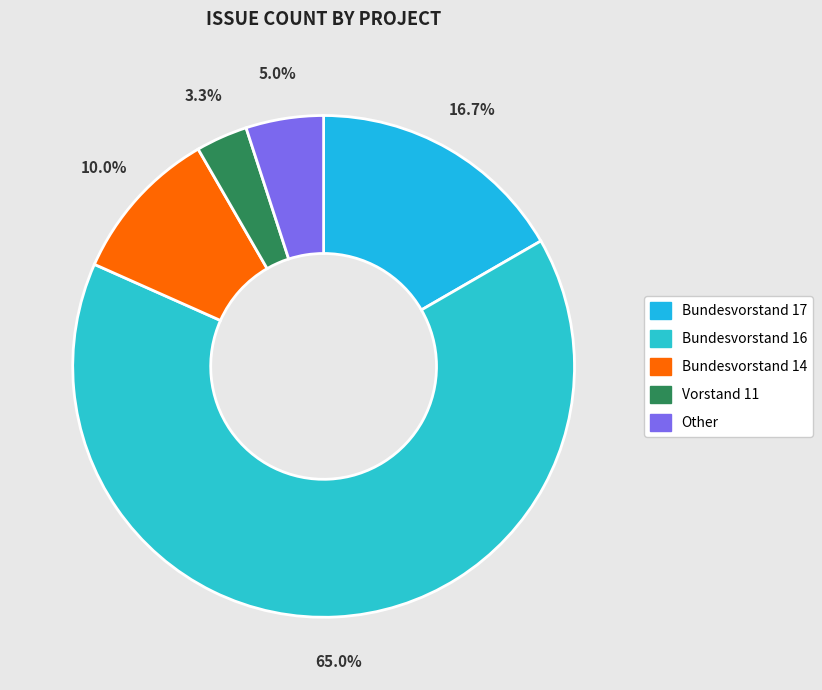

What is the smallest slice in the pie chart?

Vorstand 11